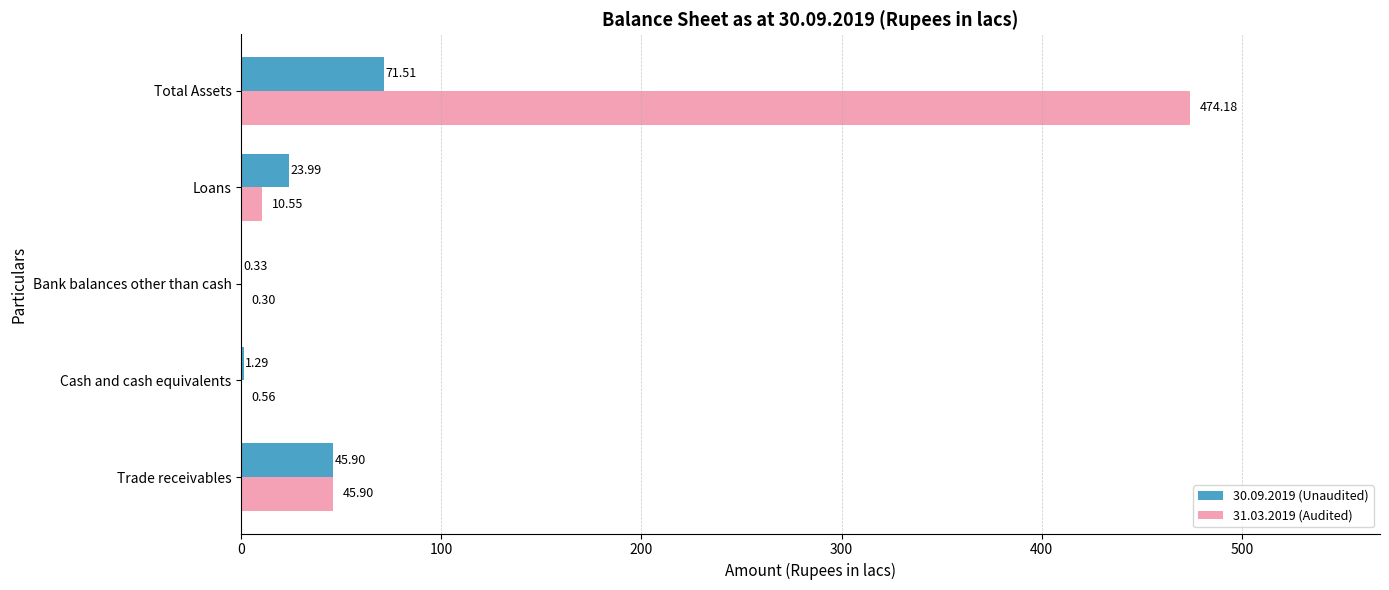

Which category has the highest value in the 30.09.2019 (Unaudited) series?

Total Assets